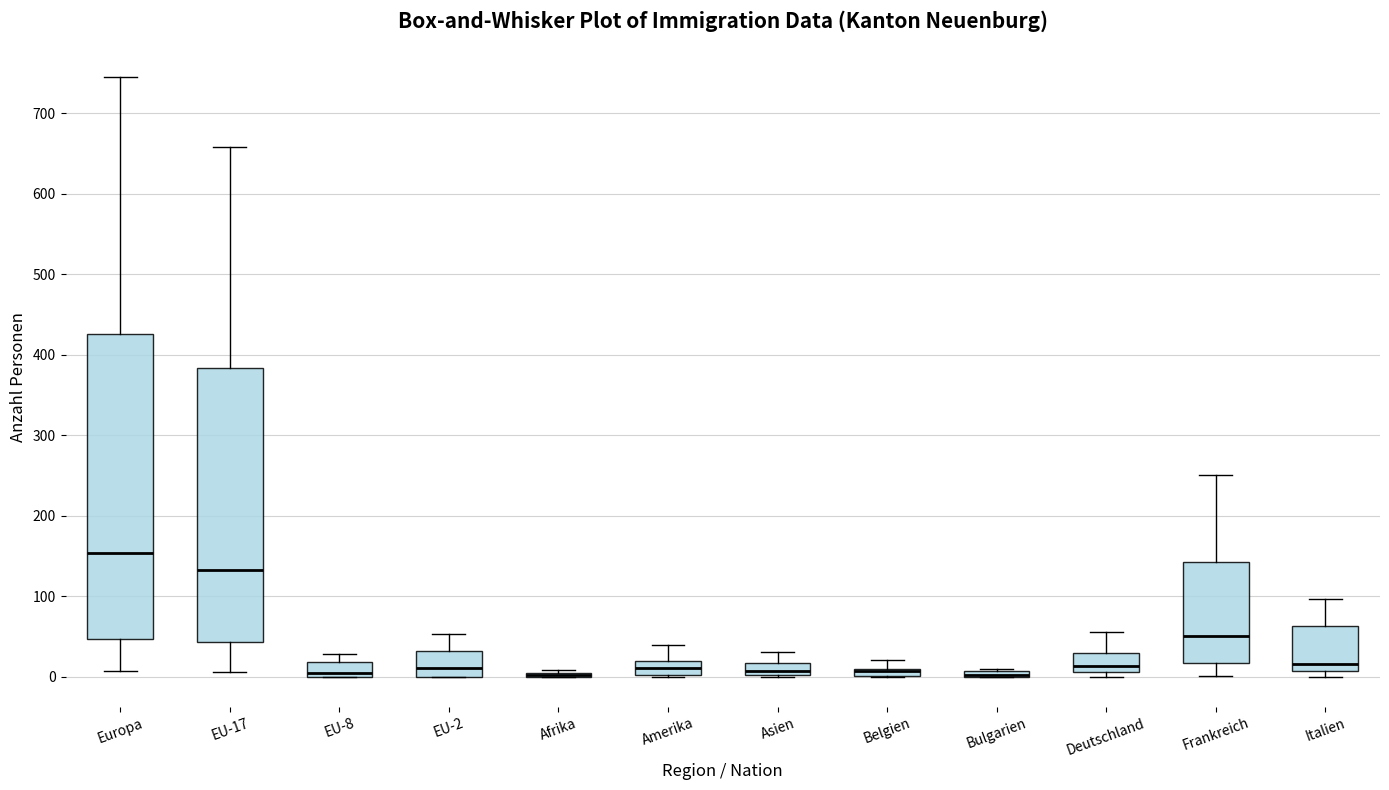

Where is the upper edge of the box for Amerika on the y-axis? The values are not printed on the chart, so give them approximately, as read against the axis.

20